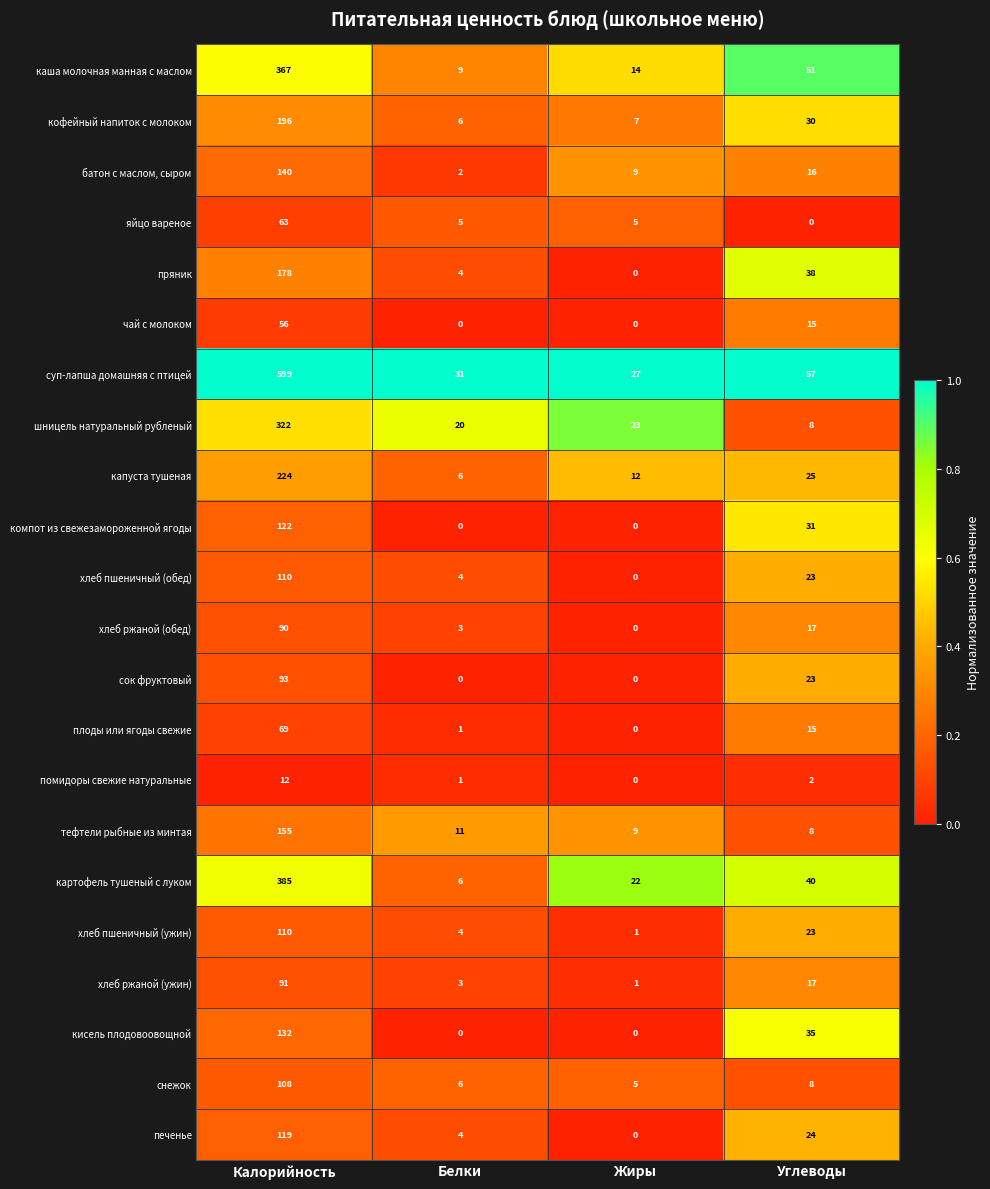

What is the total value across all series at Жиры?

135